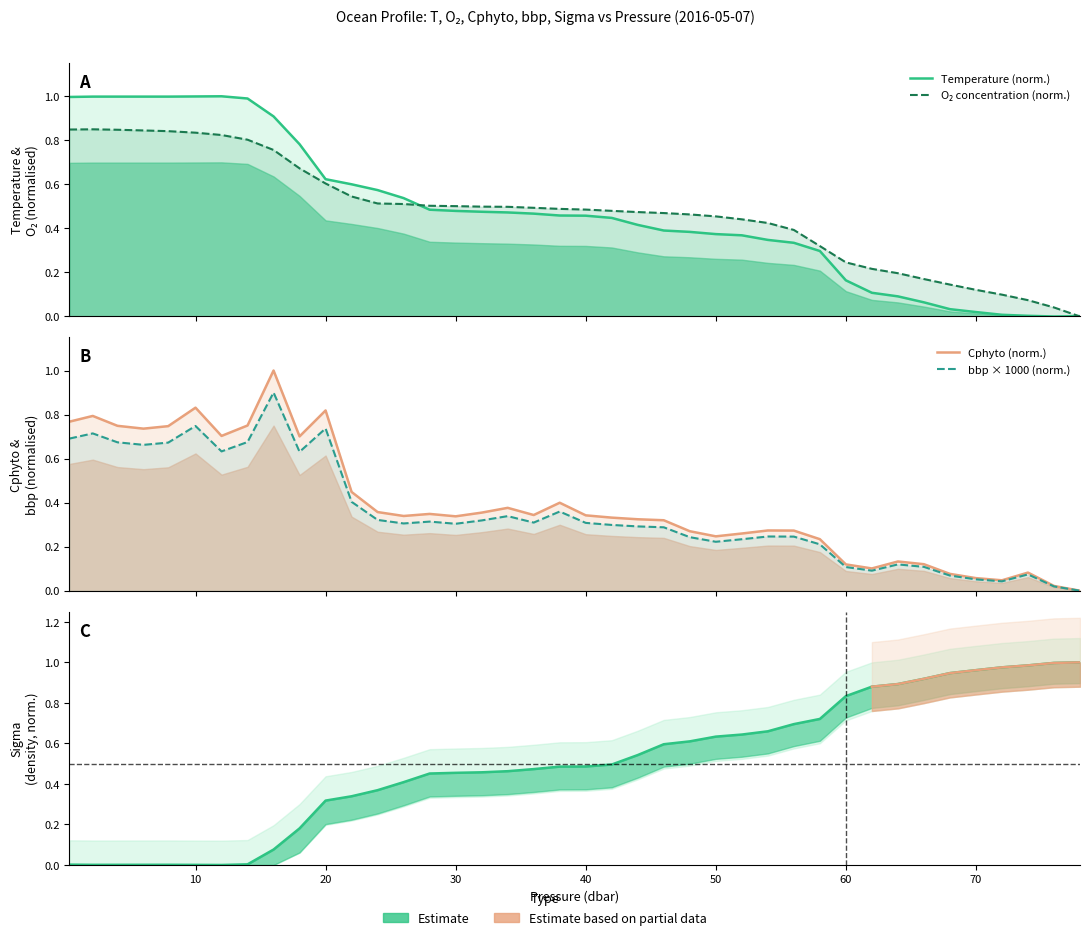

True or false: cphyto has a value of 1.3 at 4.0.

False